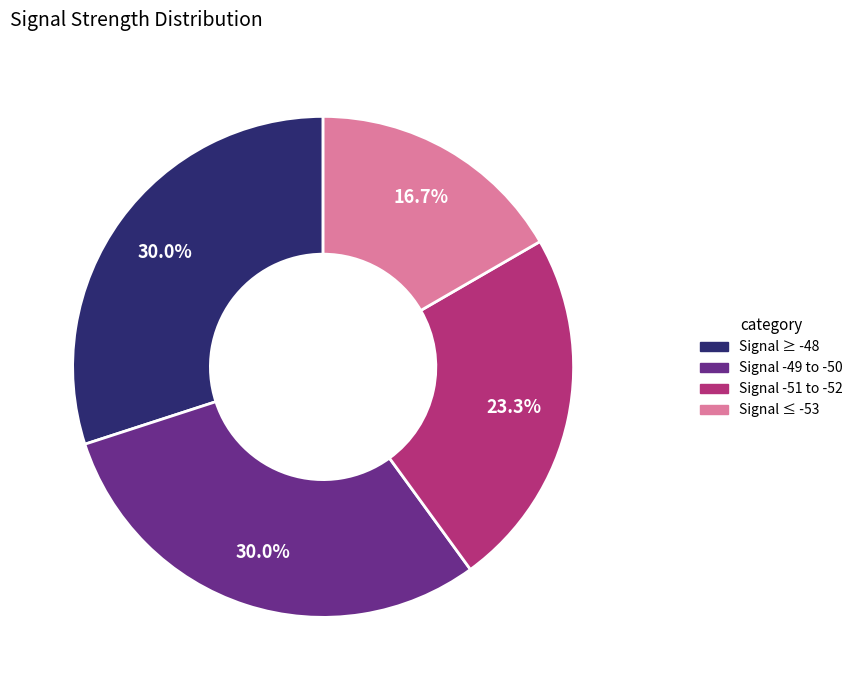

How many slices are in this pie chart?

4